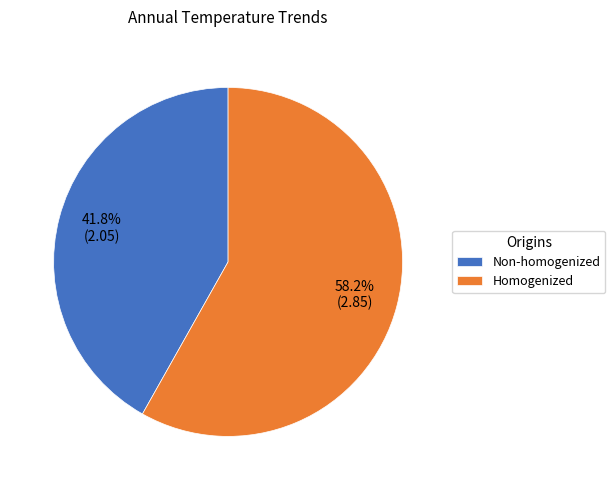

Is it true that Homogenized is 58% of the pie?

True